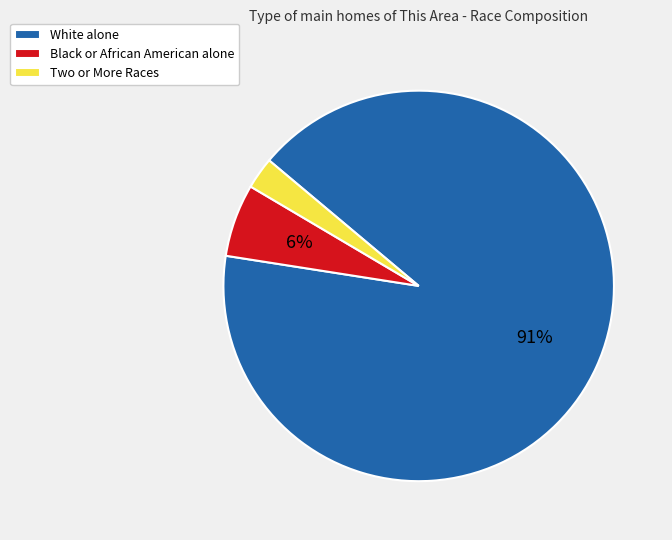

Count the number of slices in the pie.

3